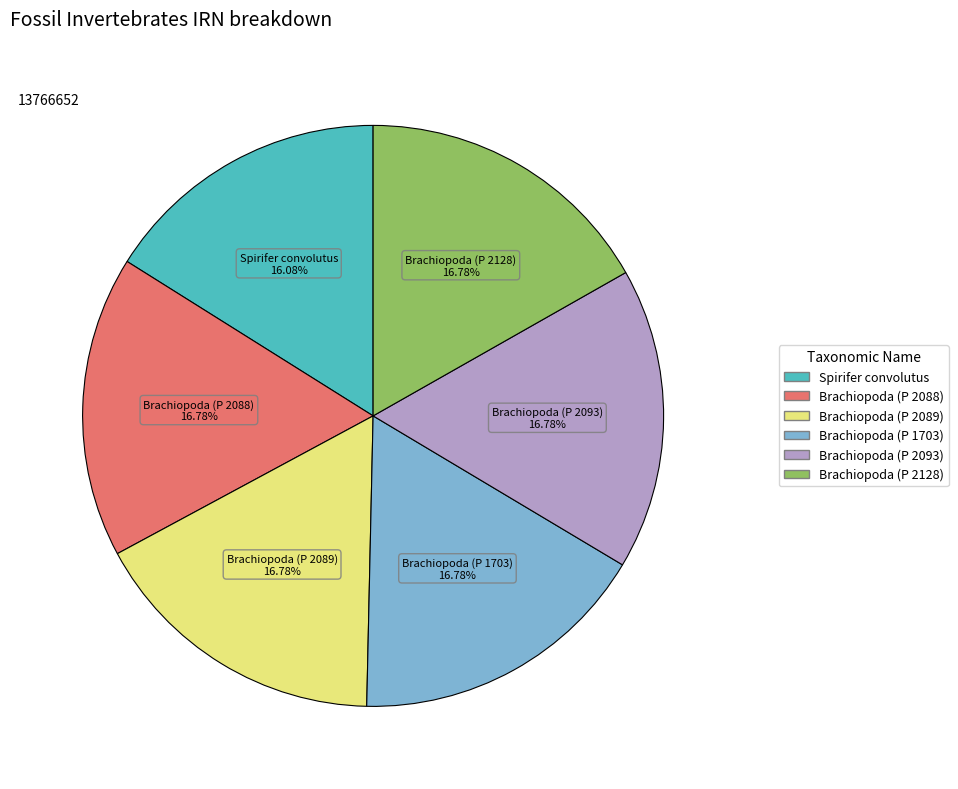

To the nearest percent, what portion does Brachiopoda (P 2088) represent?

17%